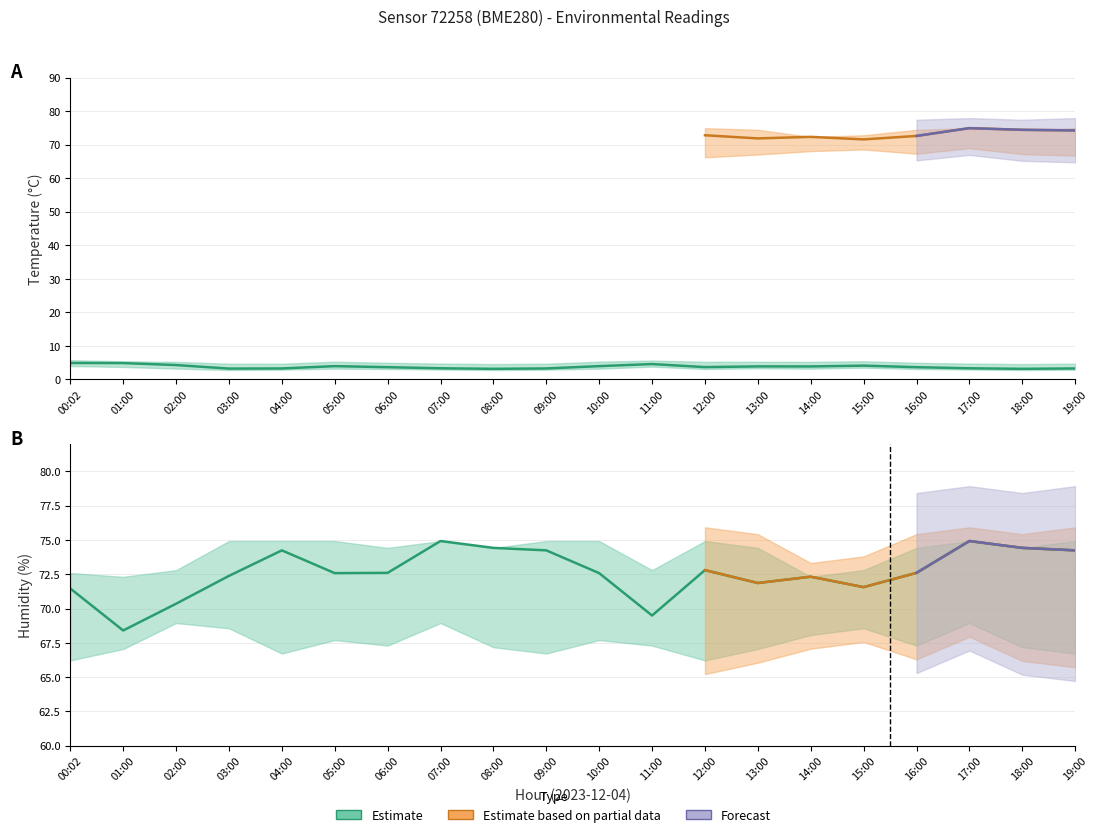

Which has a higher value, 04:00 or 09:00?

04:00